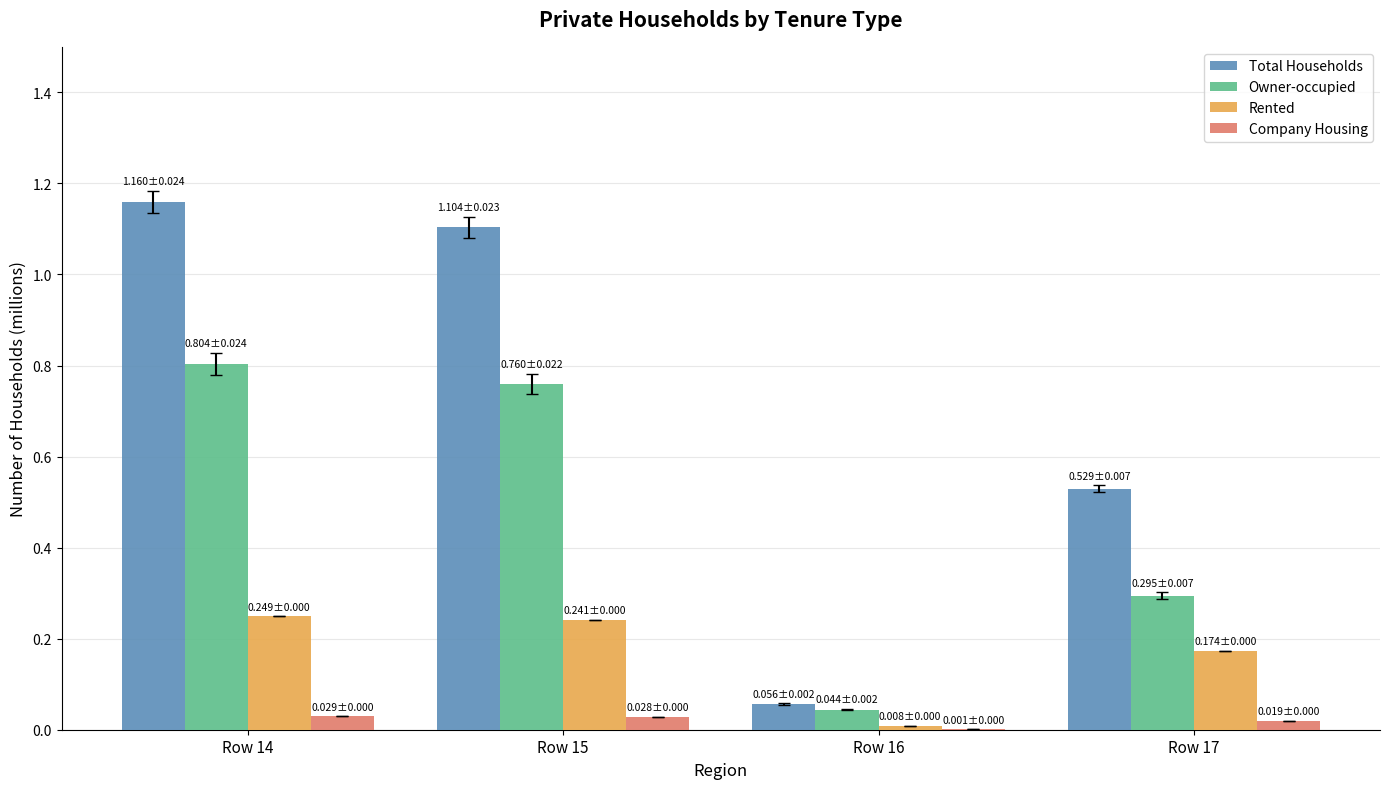

How many groups of bars are there?

4